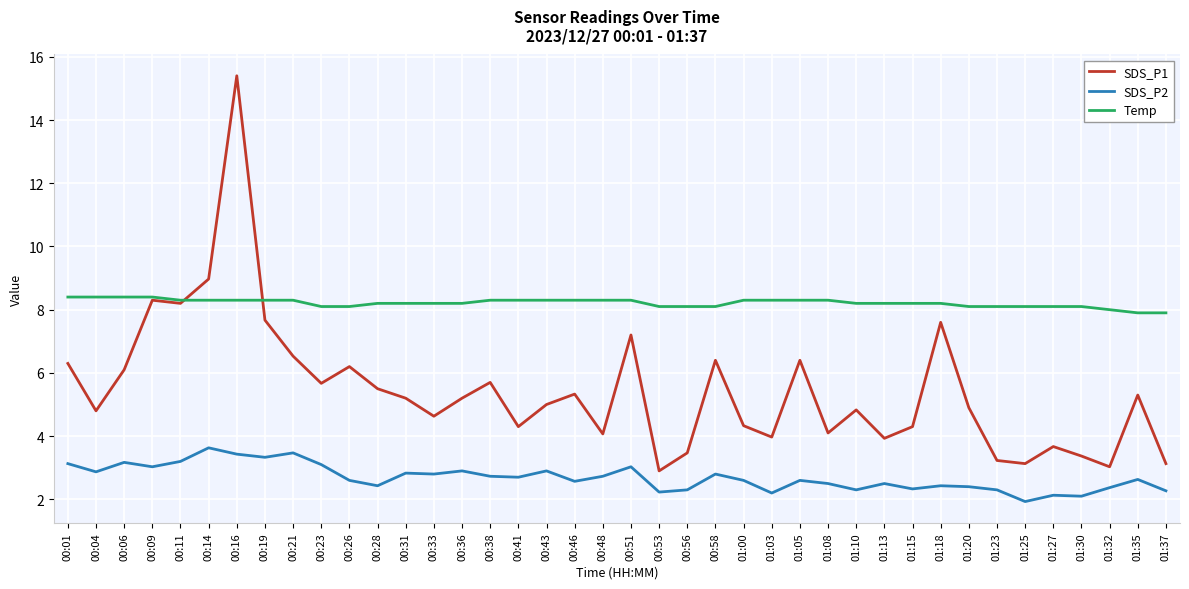

At which label does Temp first exceed 8?

00:01